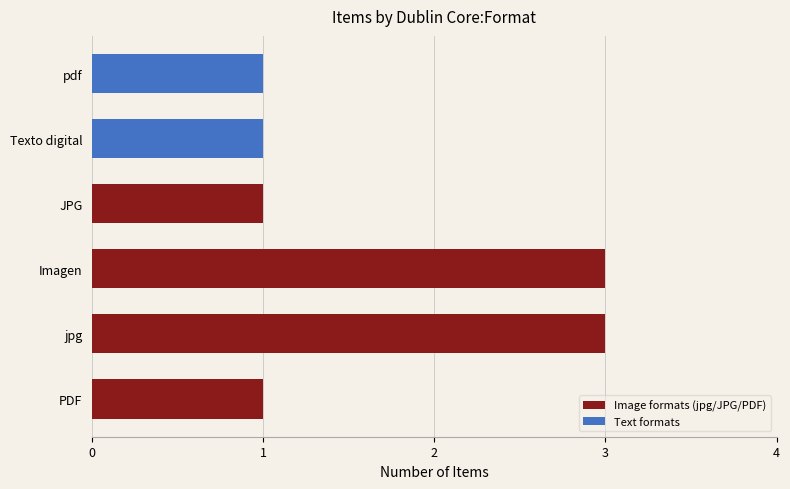

What is the greatest value displayed?

3